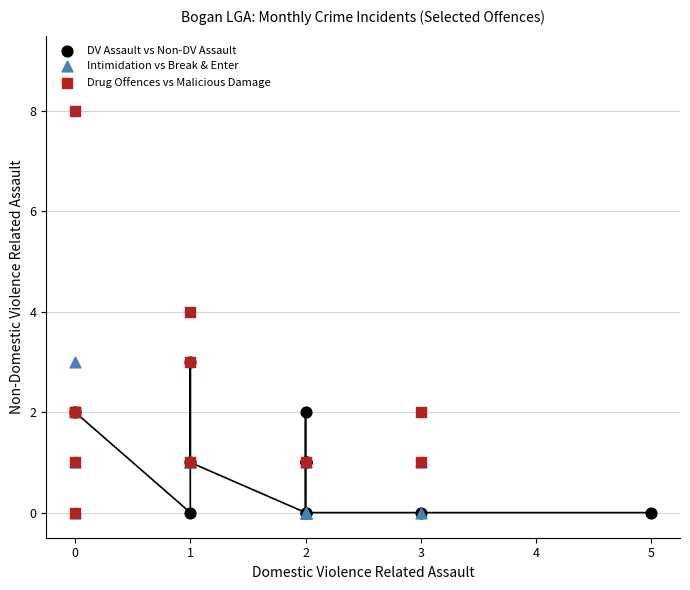

Which series has the largest Y range (max minus min)?

Drug Offences vs Malicious Damage